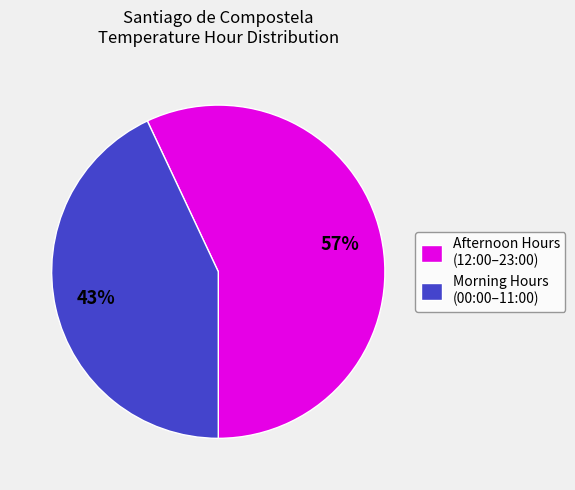

Is there a majority slice in this chart?

Yes